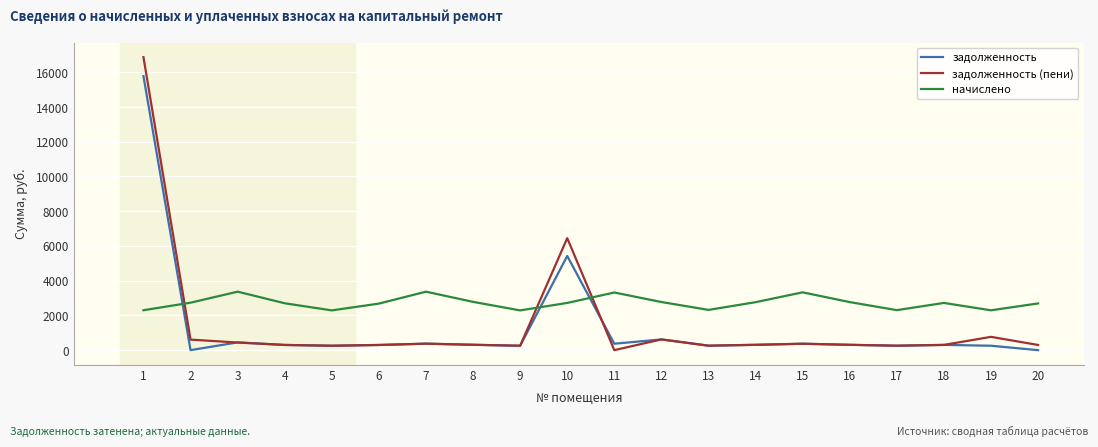

The начислено series shows 3319.9 at 11. True or false?

True